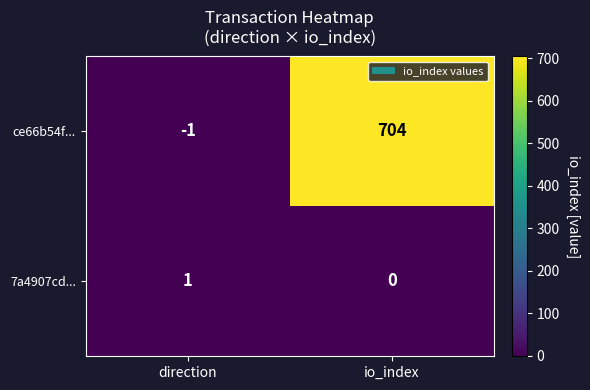

What is the sum of all ce66b54f... values?

703